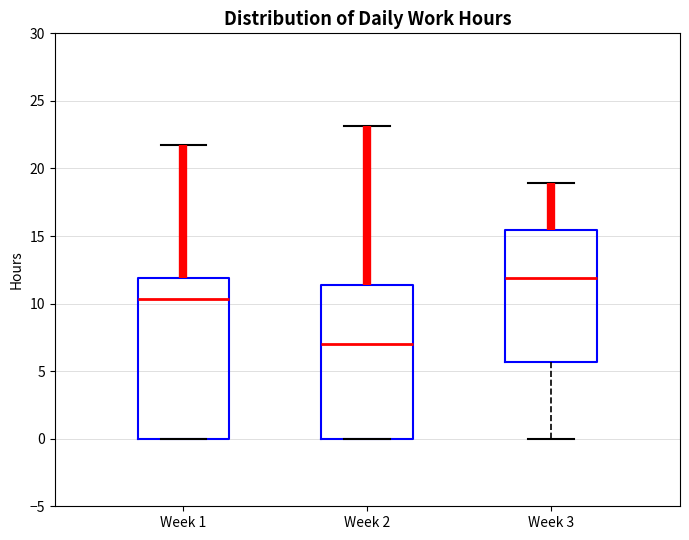

Where is the lower edge of the box for Week 2 on the y-axis? The values are not printed on the chart, so give them approximately, as read against the axis.

0.0